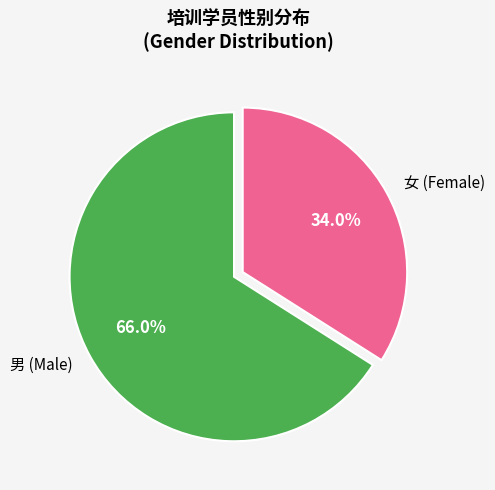

To the nearest percent, what is the difference between the largest and smallest slice percentages?

32%